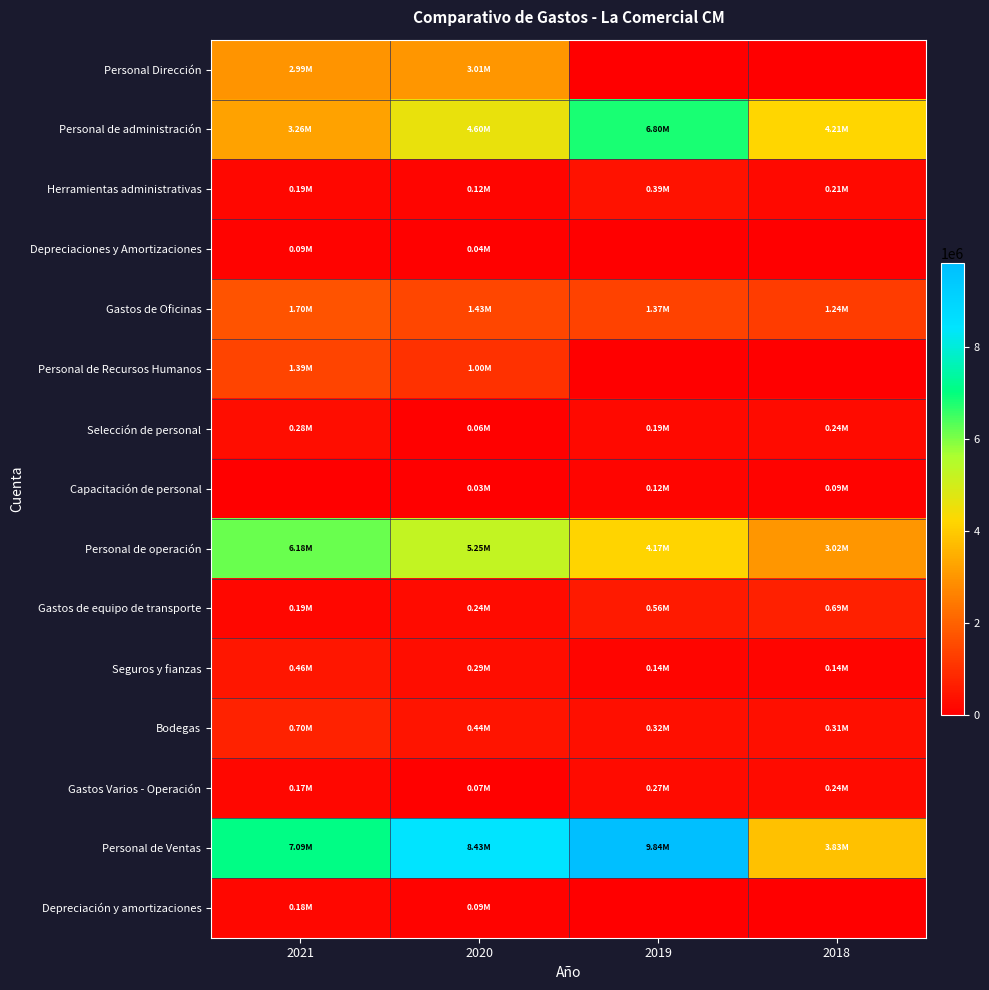

Which series has the largest total across all categories?

Personal de Ventas